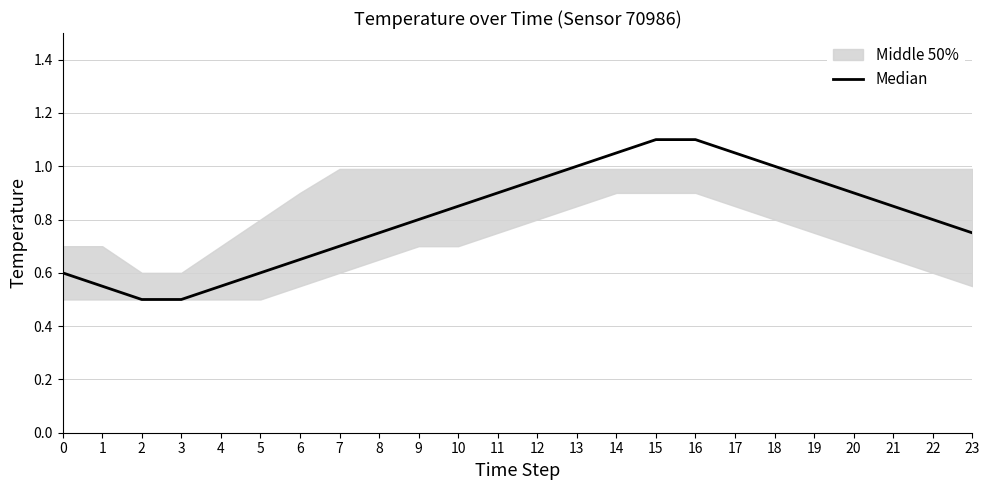

Is it true that the value at 23 is 0.8?

True